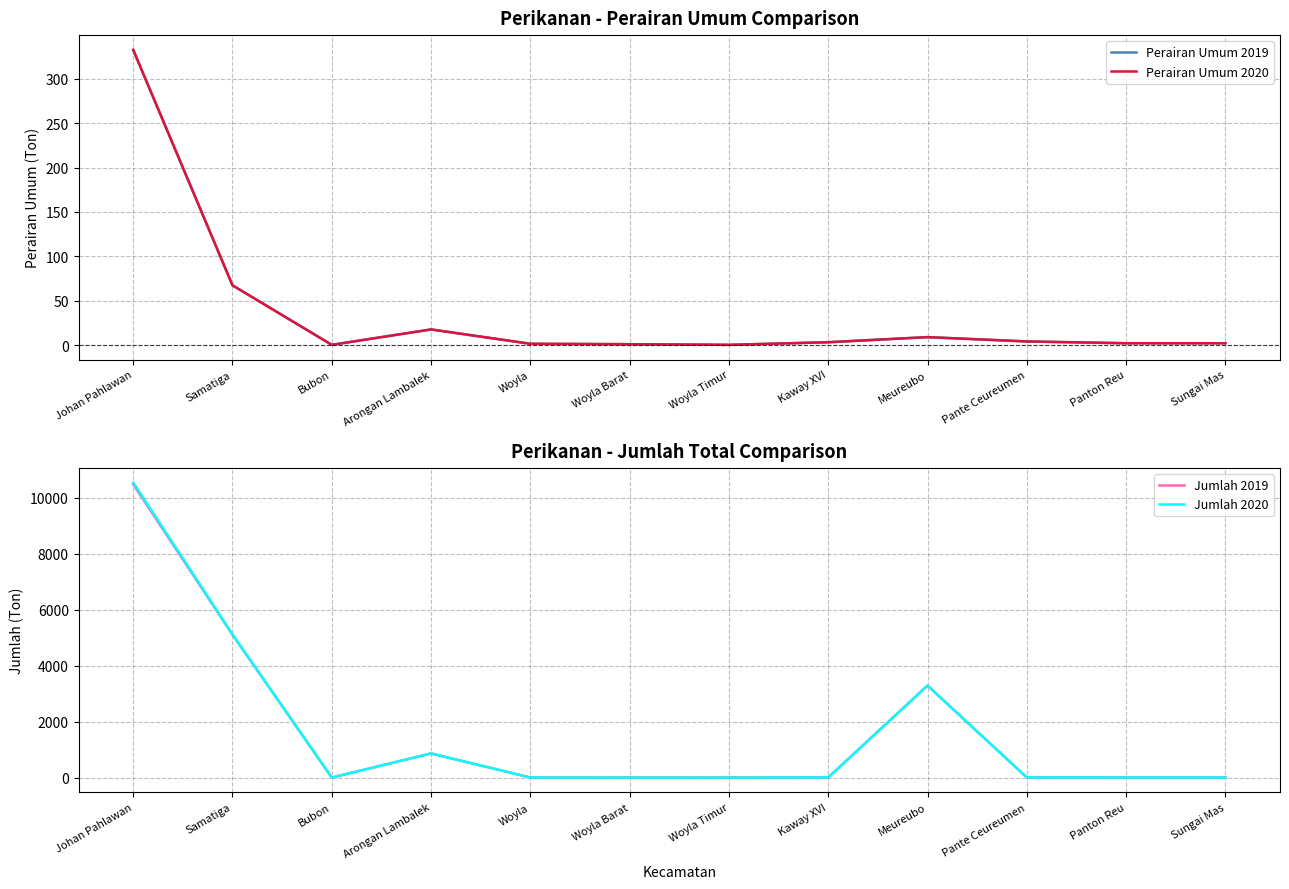

True or false: Jumlah 2019 and Jumlah 2020 intersect in this chart.

False